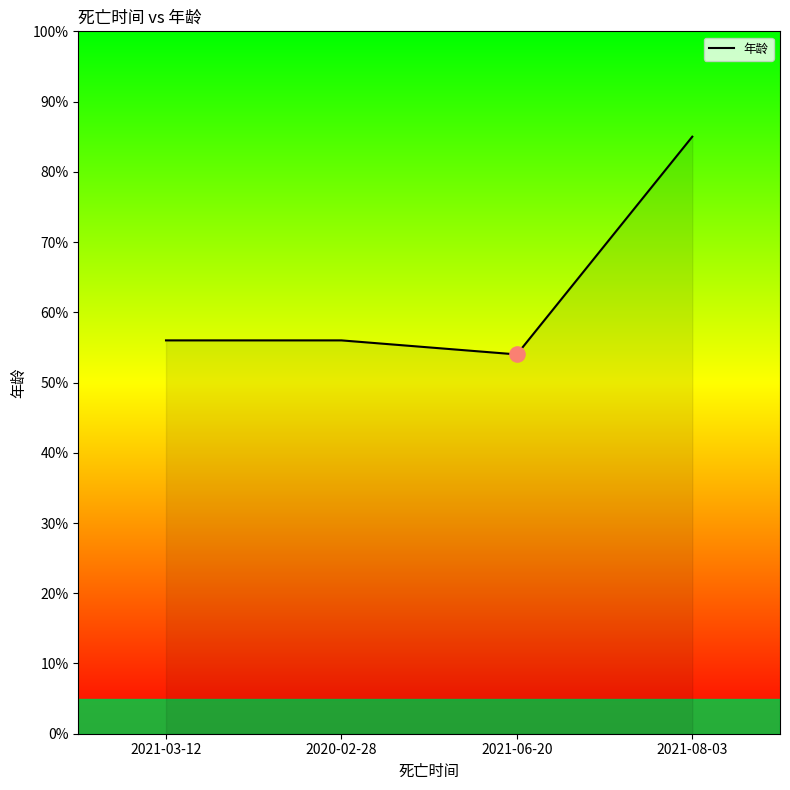

What is the change in value from 2021-03-12 to 2021-06-20?

-2